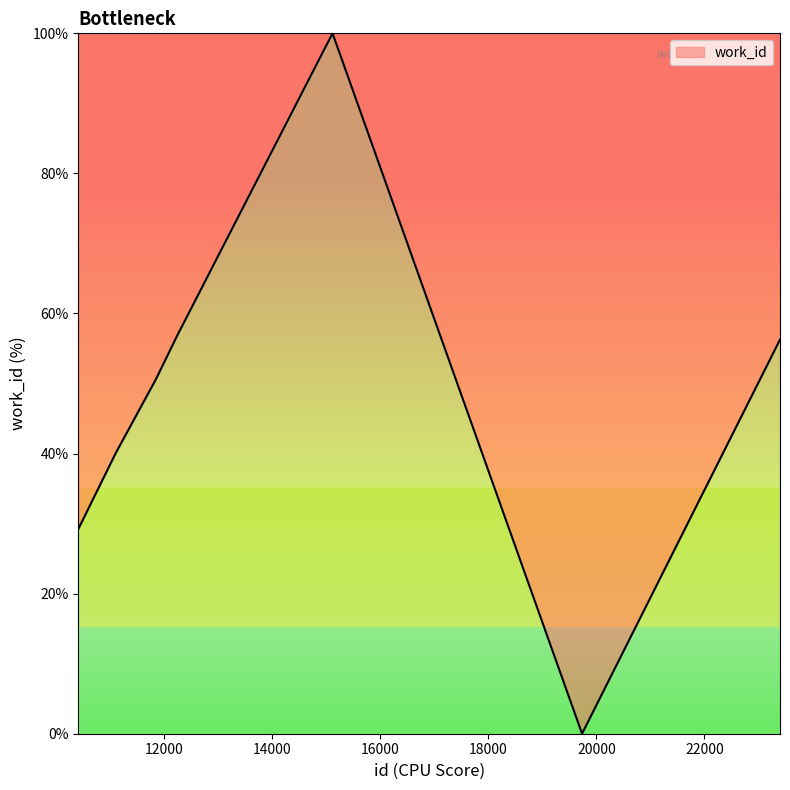

How many interior local peaks (higher than both neighbors) does the data have?

1